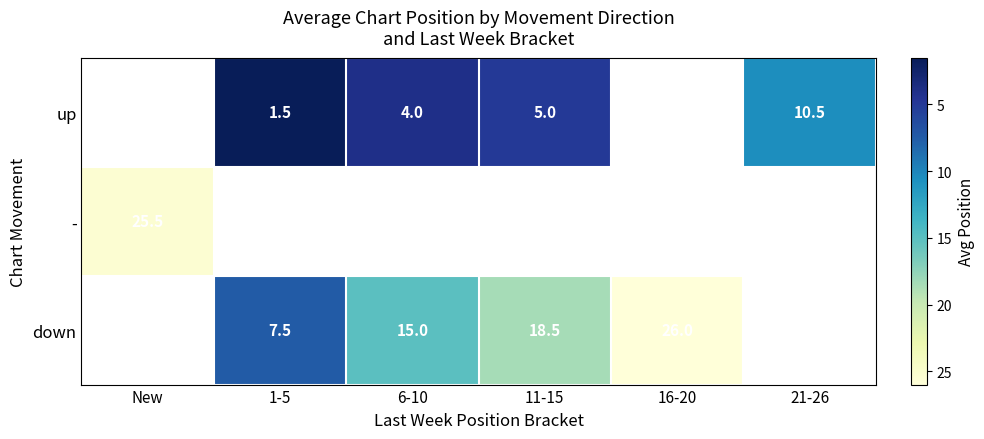

The value of up at 1-5 is 1.5. True or false?

True